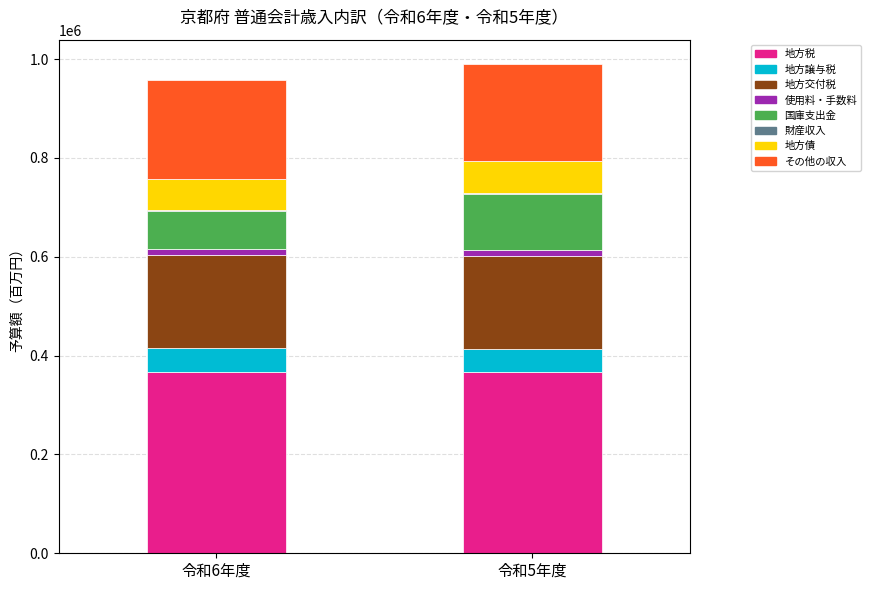

Reading left to right, list all the values displayed in this chart.

令和6年度予算額: 地方税=365974	地方譲与税=49169	地方交付税=189300	使用料・手数料=11347	国庫支出金=77351	財産収入=1867	地方債=62854	その他の収入=200557
令和5年度予算額: 地方税=367186	地方譲与税=46826	地方交付税=187500	使用料・手数料=11814	国庫支出金=113434	財産収入=1597	地方債=65925	その他の収入=195515